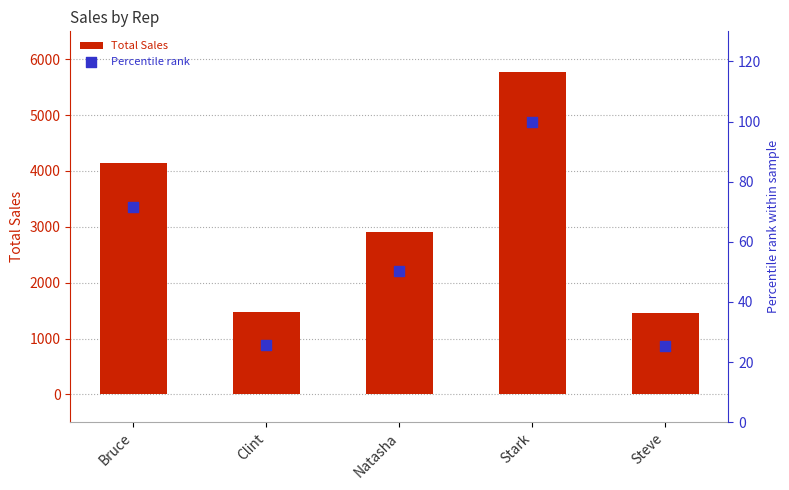

What are all the series names shown in the legend?

Total Sales, Percentile rank